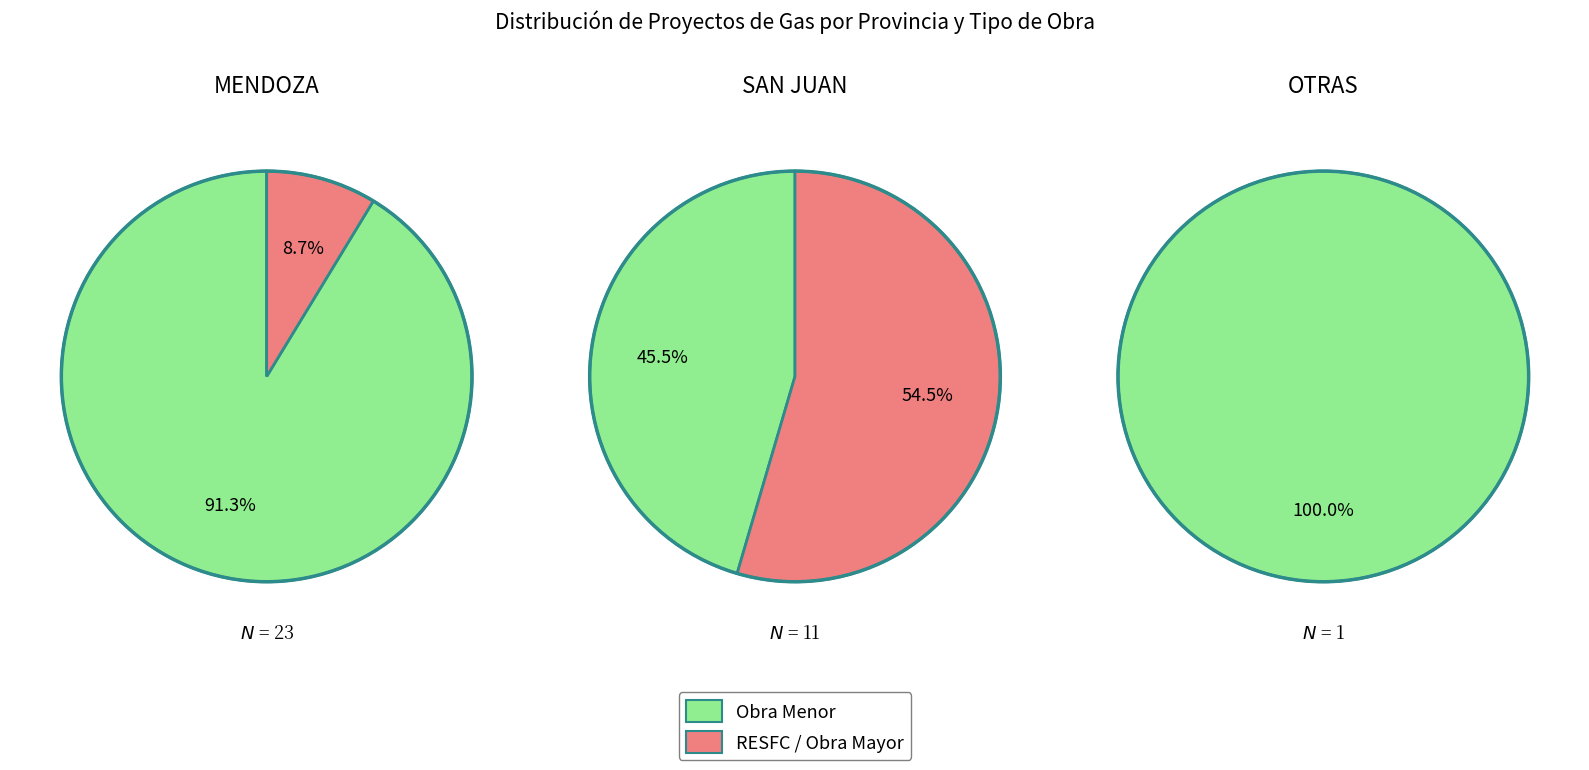

Which slice is the smallest?

2